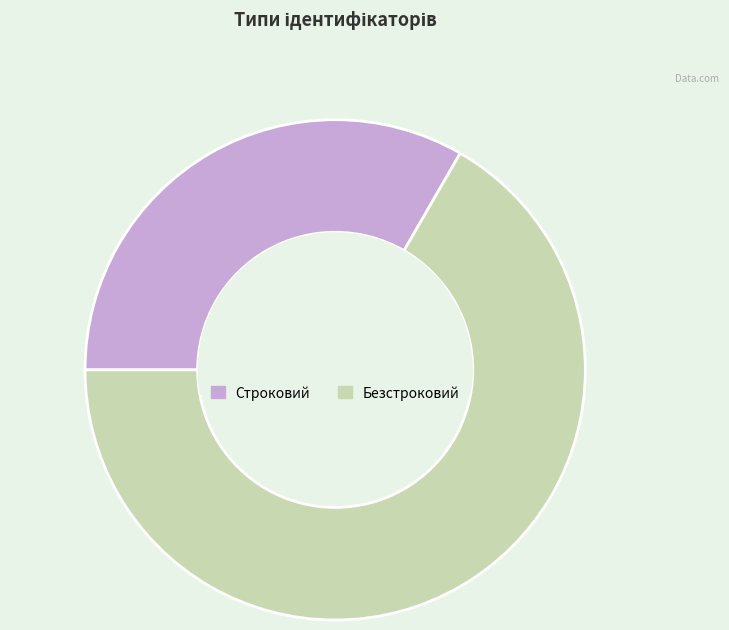

The Строковий slice represents 33% of the pie. True or false?

True